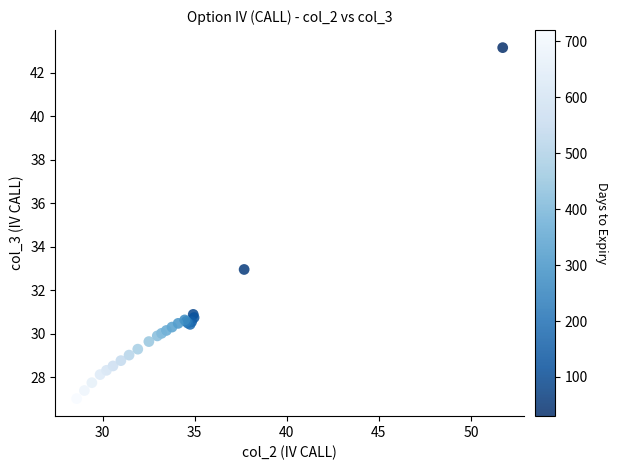

What Y value in the scatter plot is closest to 35?

32.9